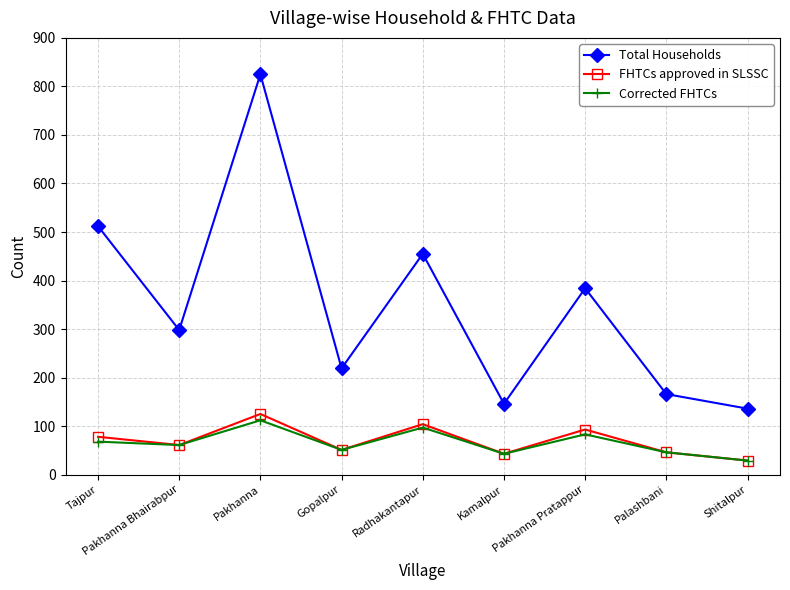

What is the value of the Total Households point at the 7th from the left?

384